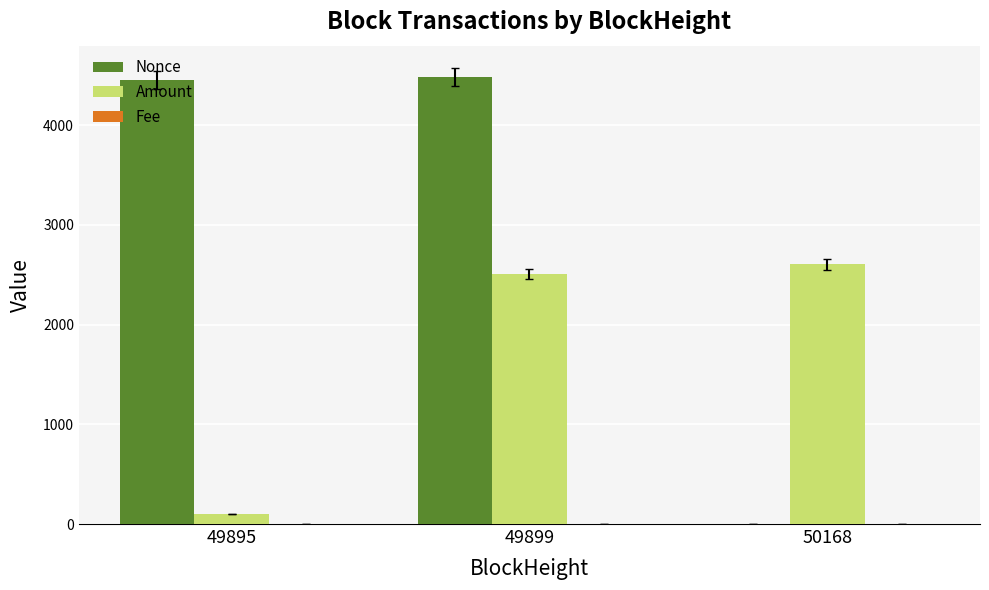

True or false: Nonce has a value of 4478.0 at 49899.

True